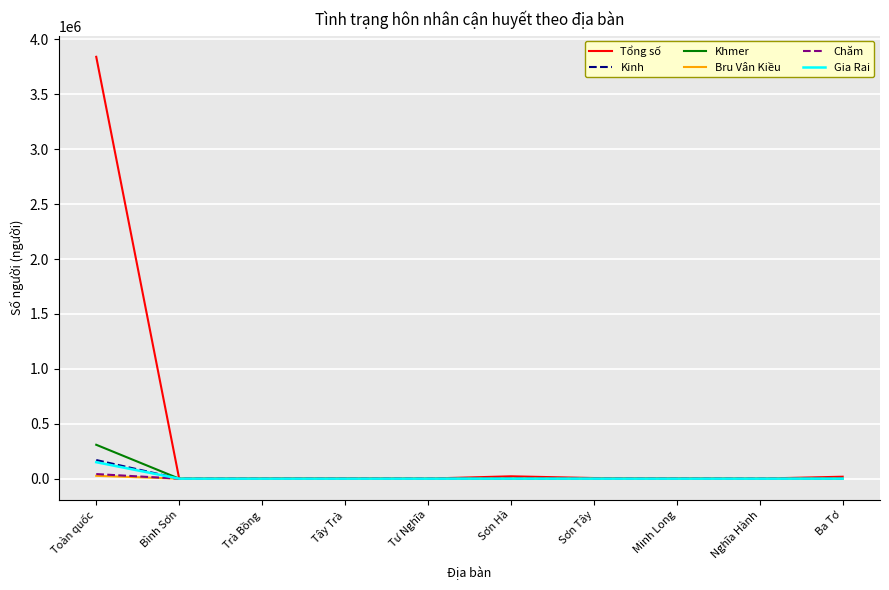

How many lines are shown in the chart?

6